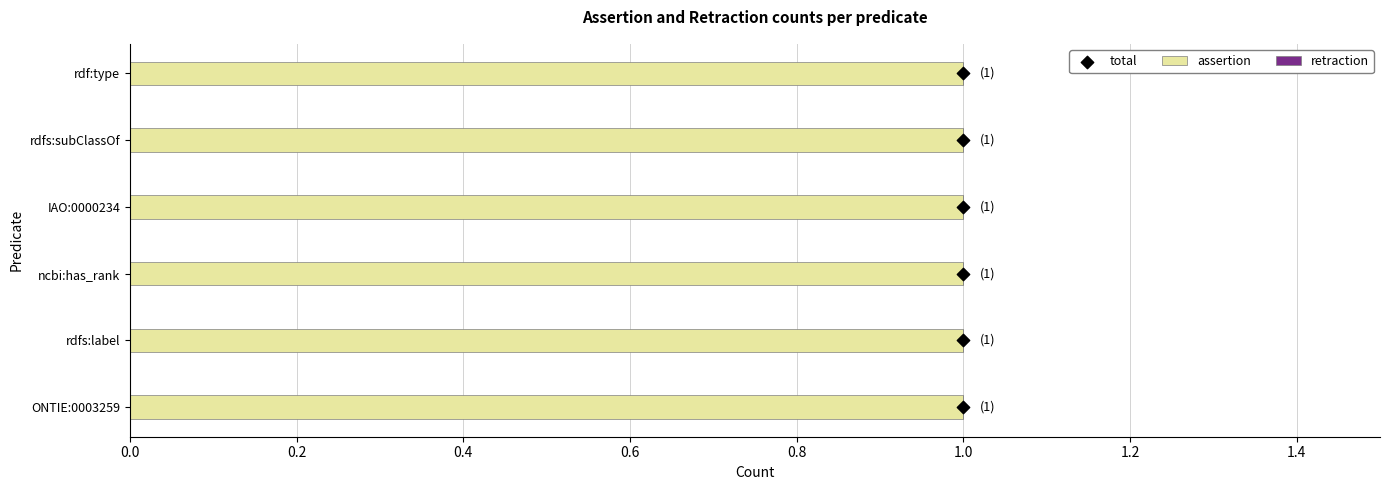

Which series has the largest total across all categories?

total